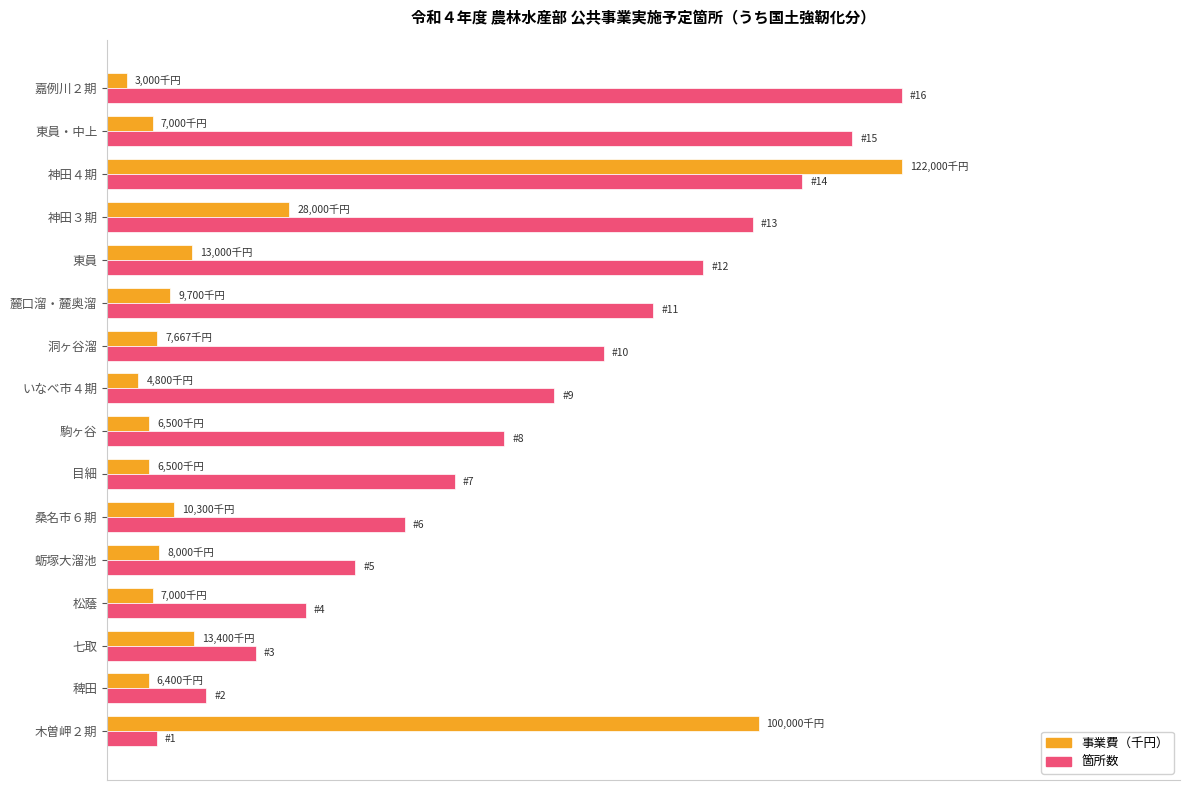

What are all the series names shown in the legend?

事業費（千円）, 箇所数